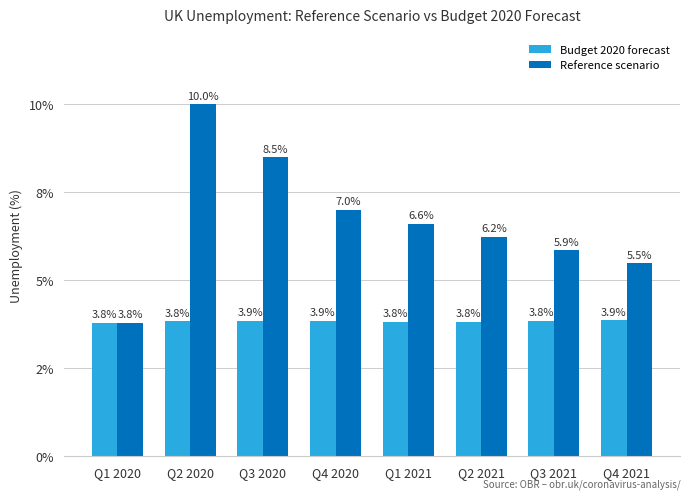

At which label does Reference scenario first exceed 6?

Q2 2020